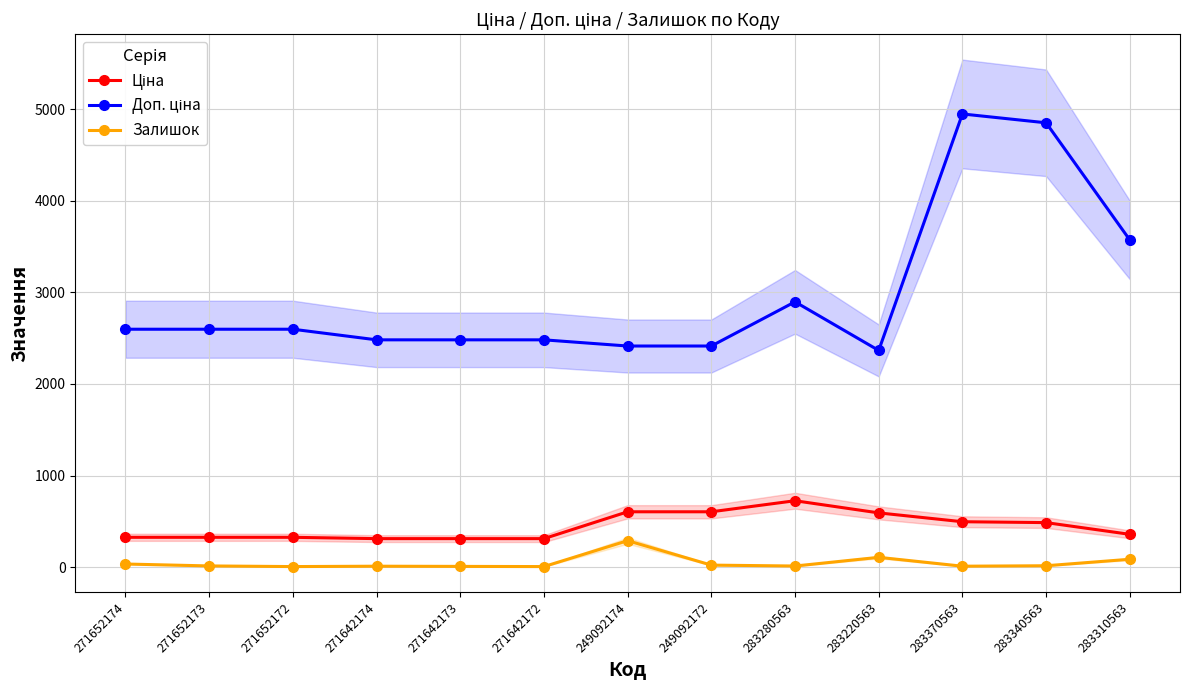

Count the number of data series in this chart.

3